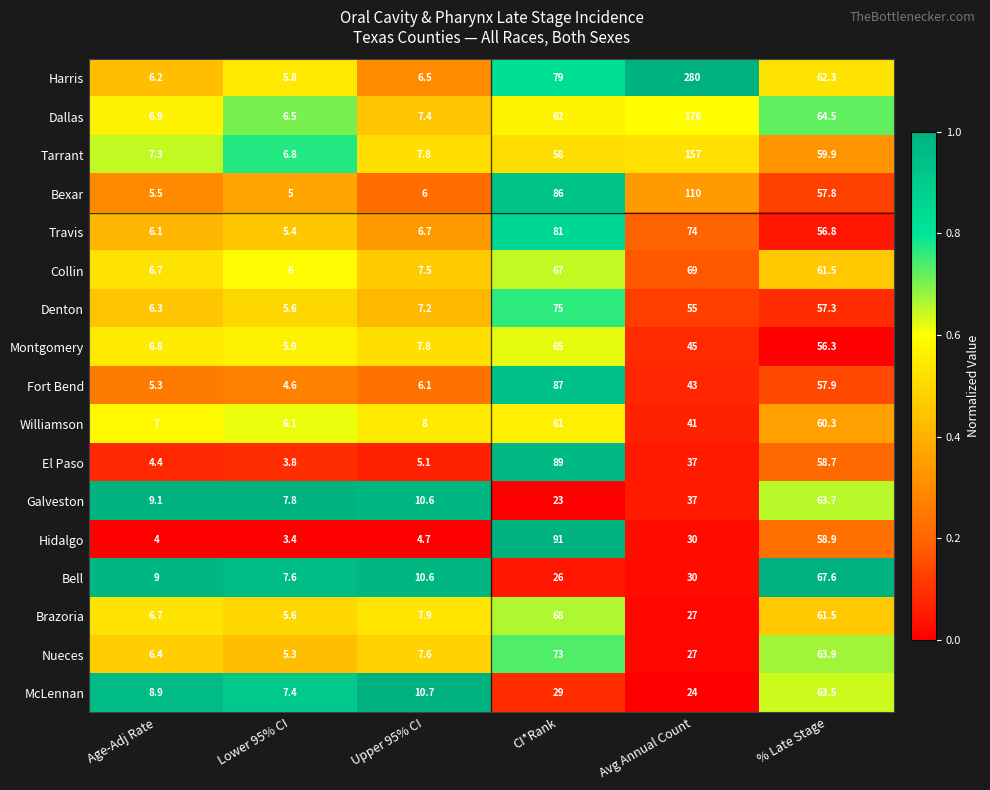

What is the smallest value displayed?

3.4